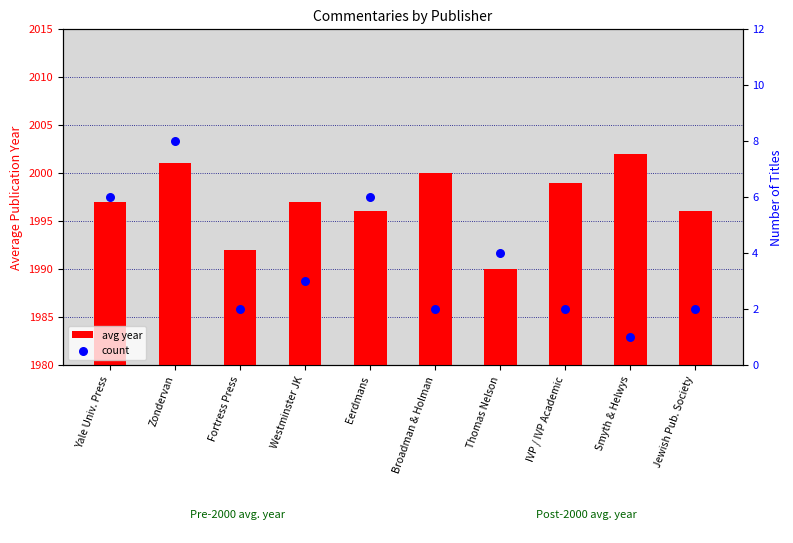

What are all the series names shown in the legend?

avg year, count